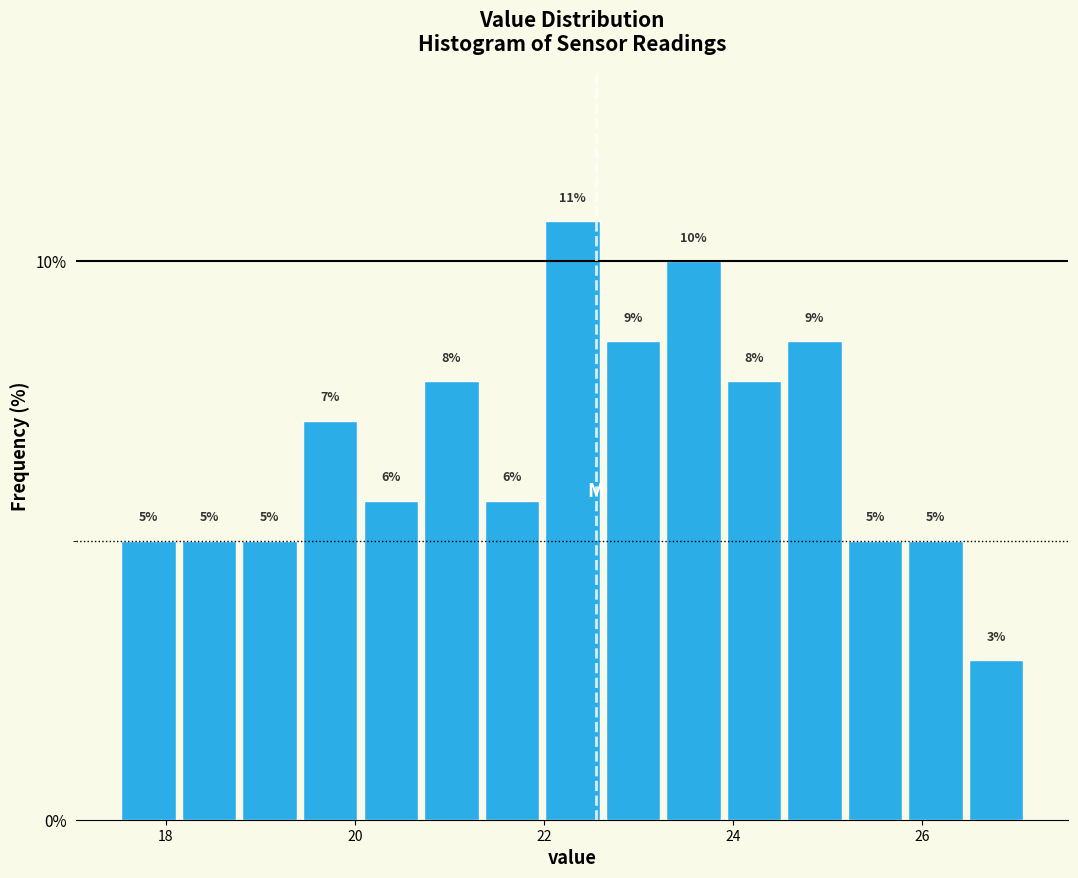

Around what value on the x-axis is the tallest bar? Give the approximate position of its centre, as read against the axis.

22.4